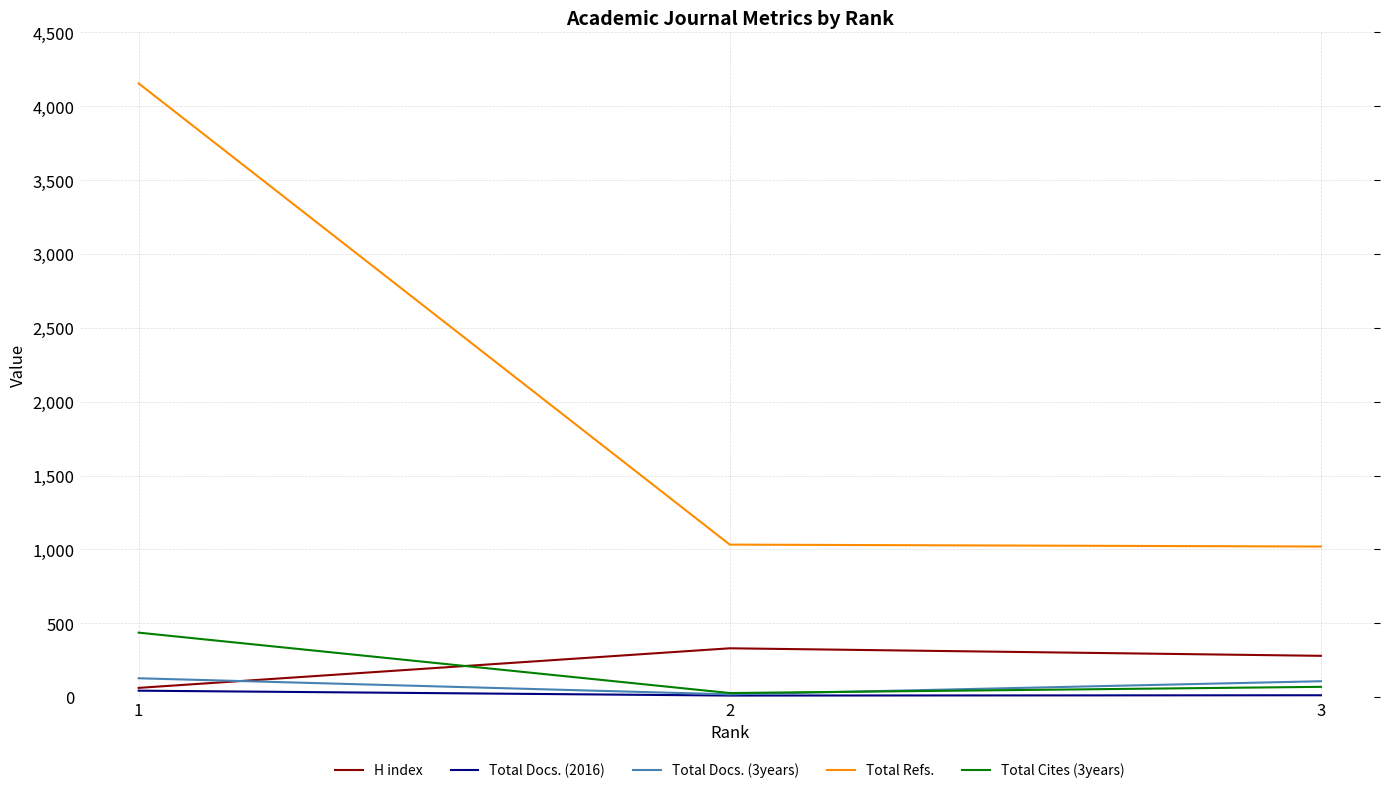

At which label does Total Cites (3years) reach its minimum?

2